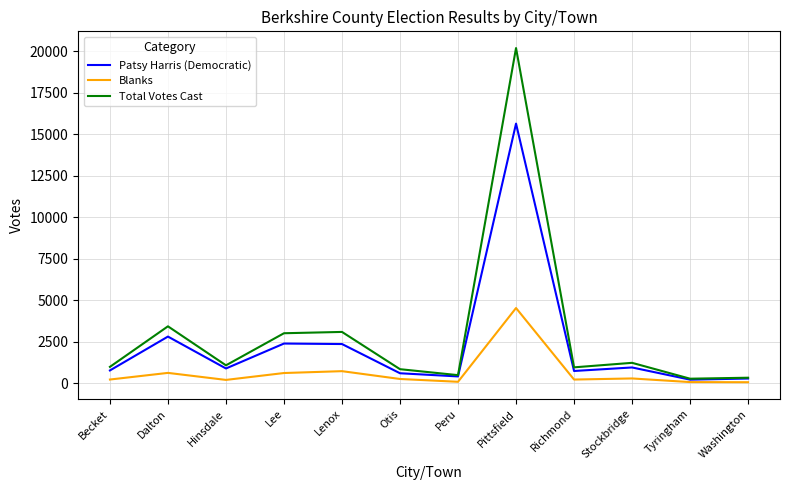

At which label does Patsy Harris (Democratic) first exceed 877?

Dalton